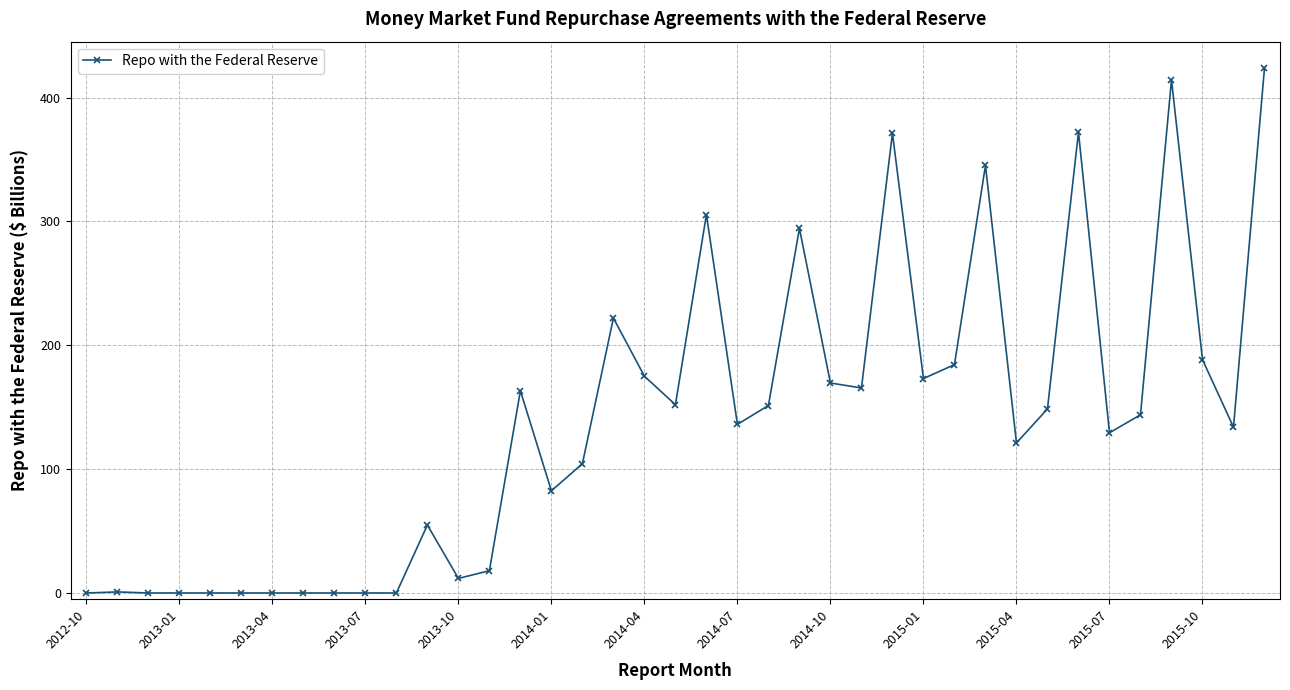

What is the average value?

137.4